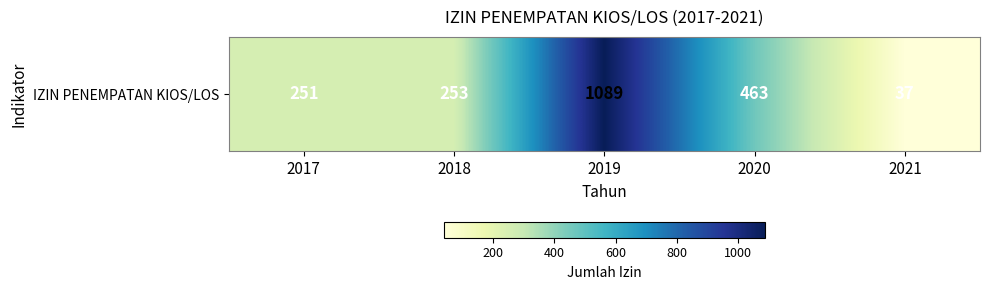

What is the average value?

419